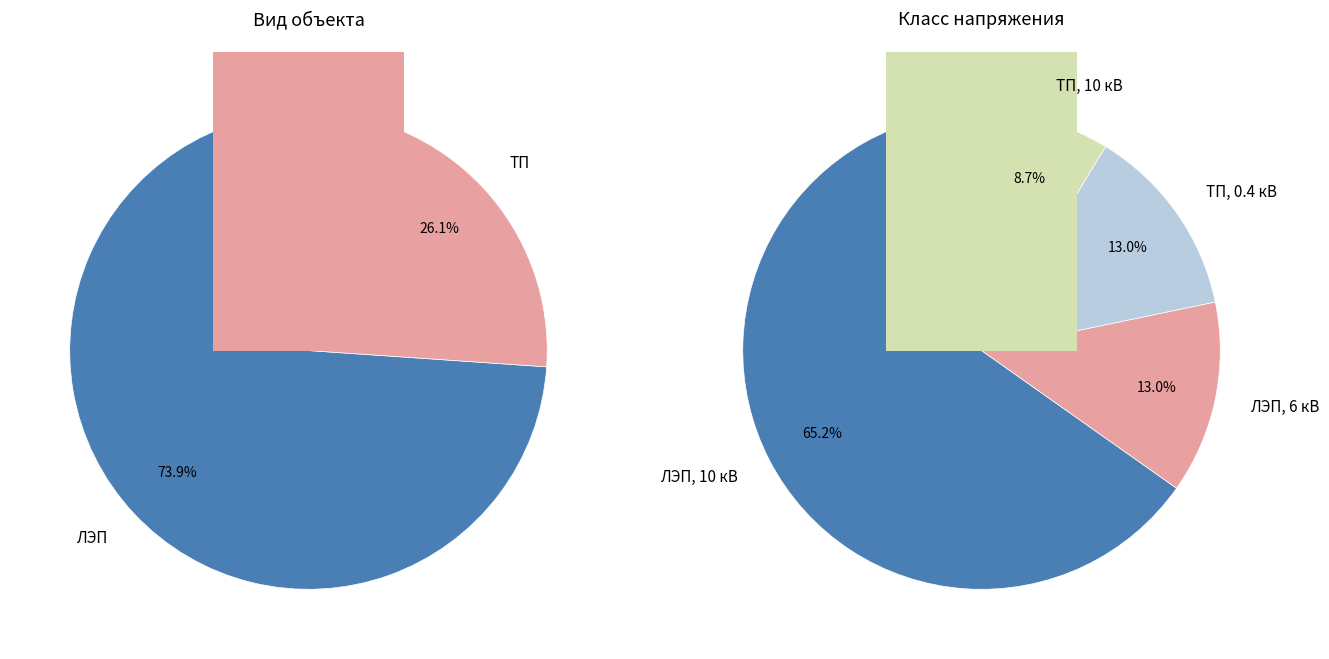

To the nearest percent, what is the difference between the ЛЭП and ТП slice percentages?

48%